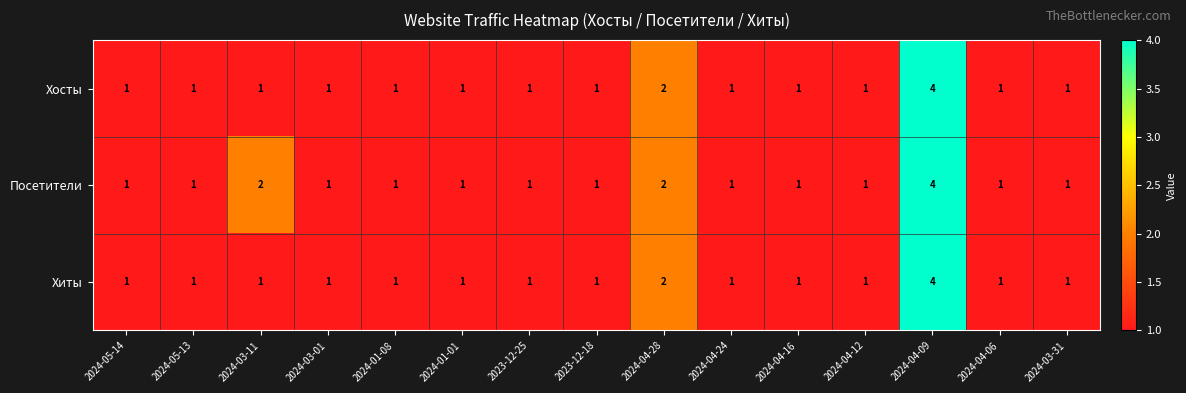

How many series are shown in this chart?

3